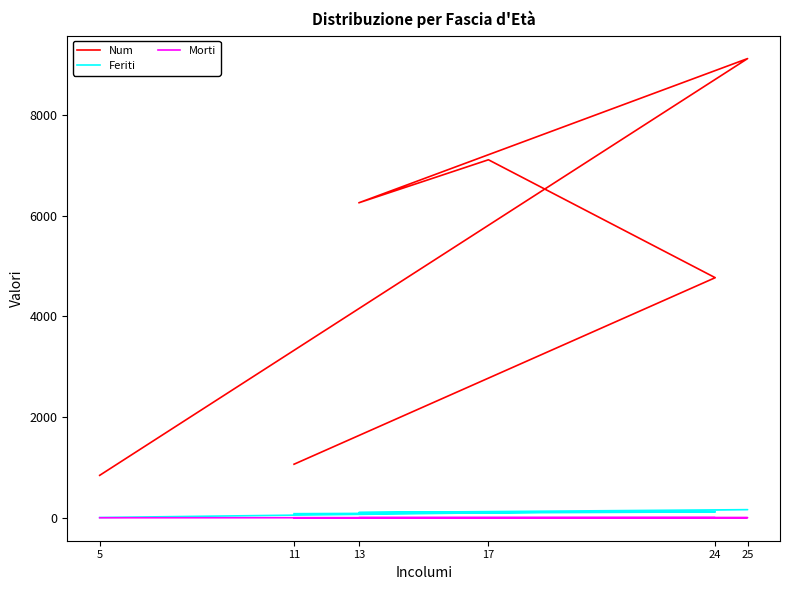

Read the Num value at 24, to the nearest 100.

4800